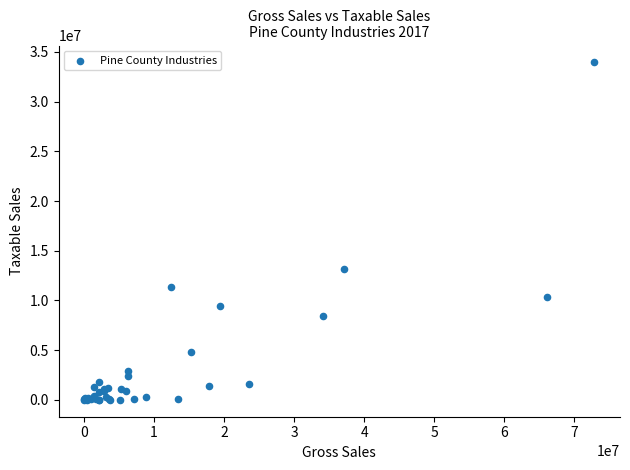

What Y value in the scatter plot is closest to 16973430?

13158736